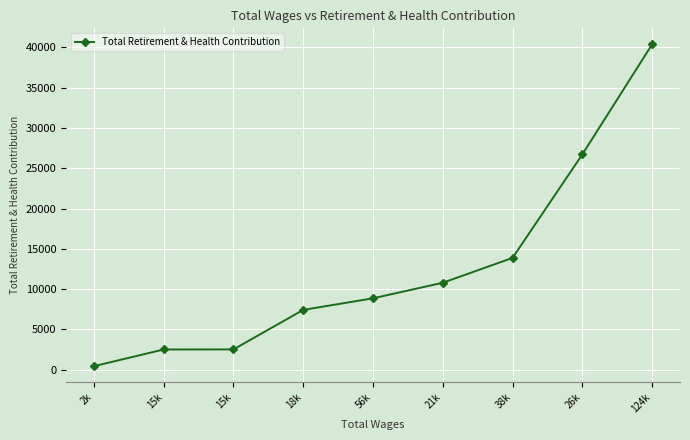

List the labels in order of value, largest first.

124k, 26k, 38k, 21k, 56k, 18k, 15k, 15k, 2k